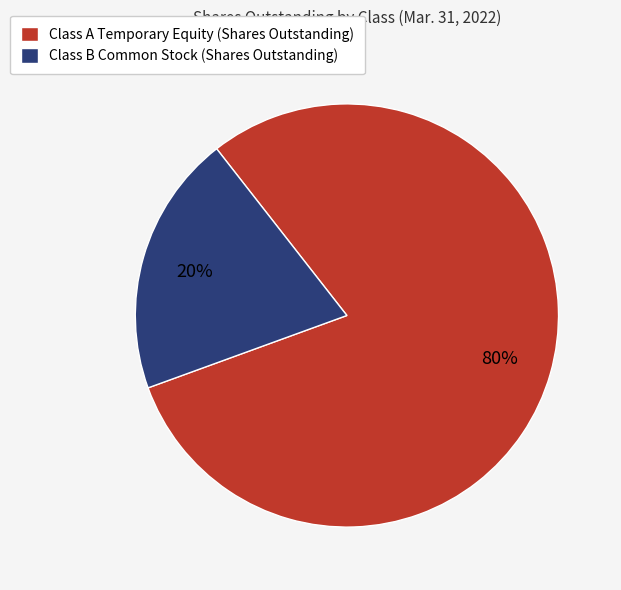

What is the smallest slice in the pie chart?

Class B Common Stock (Shares Outstanding)